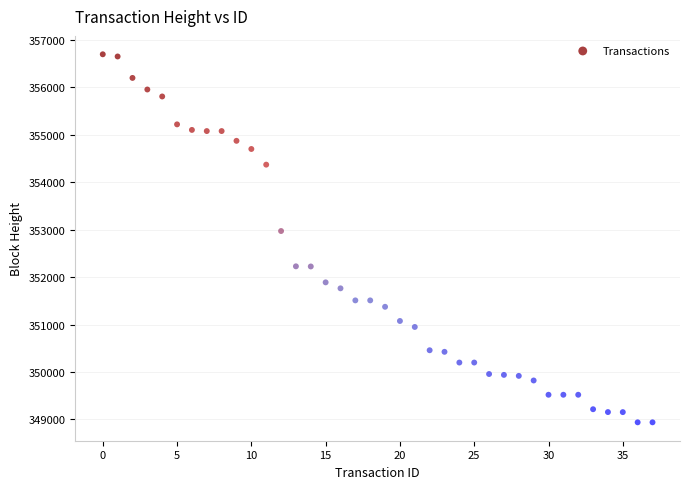

What is the range of Y values (max minus min)?

7757